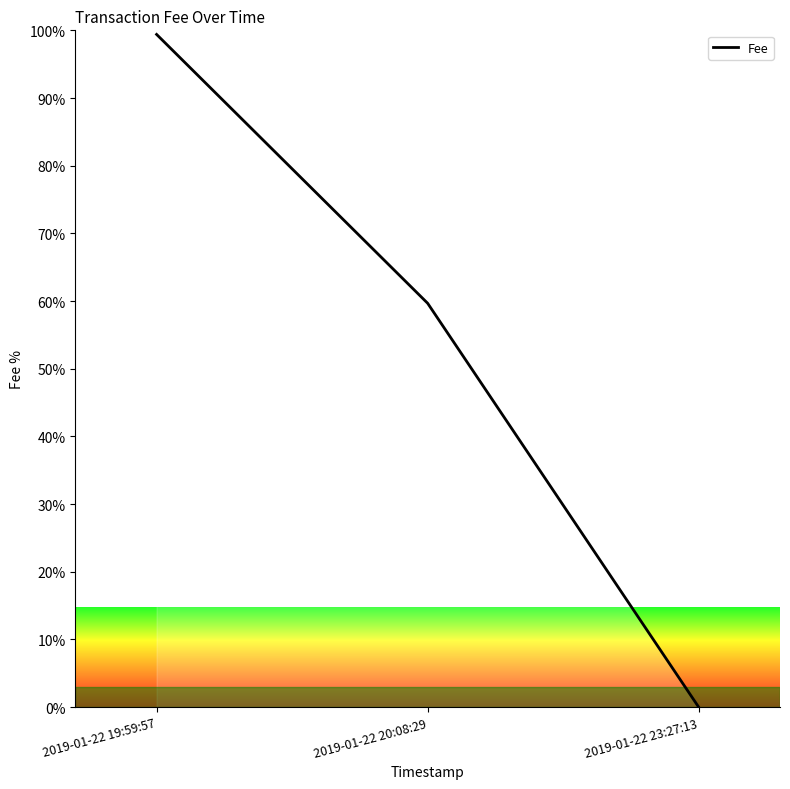

What is the label of the 3rd point from the left?

2019-01-22 23:27:13